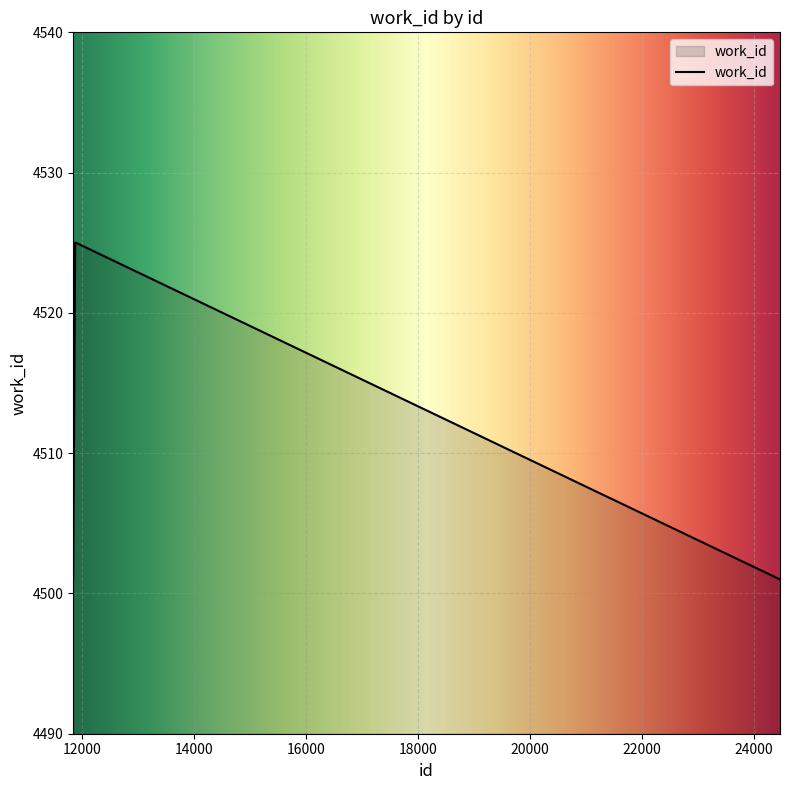

What is the difference between the maximum and minimum values?

24